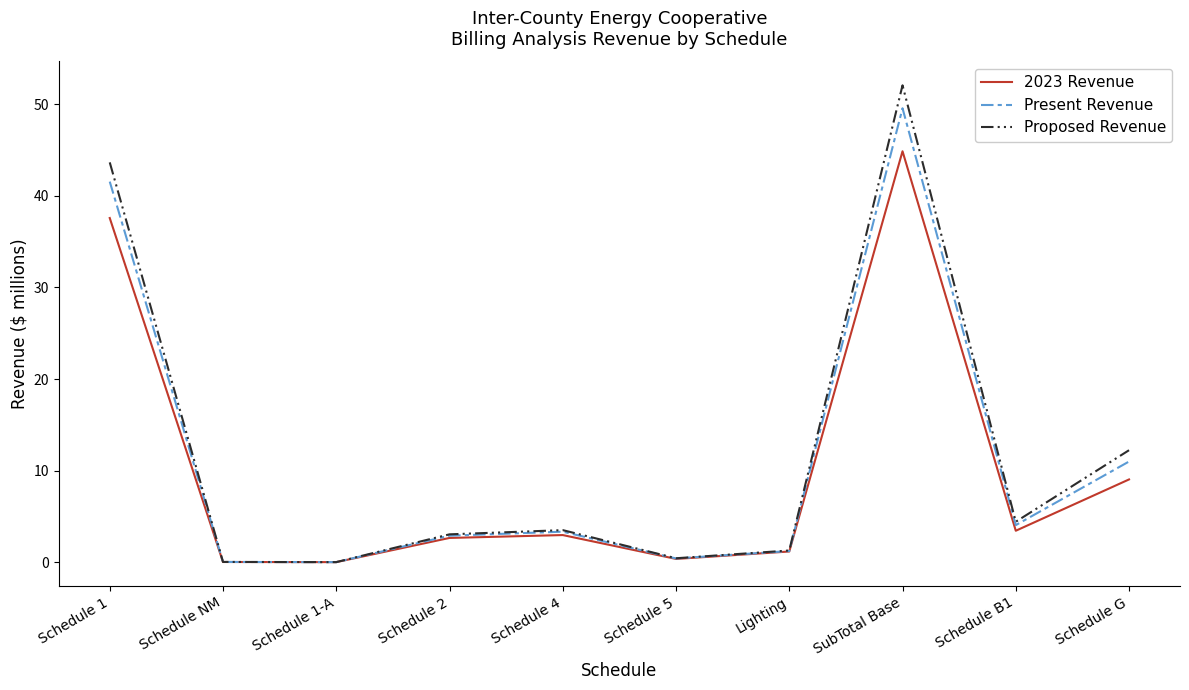

What is the total value across all series at Lighting?

3.7